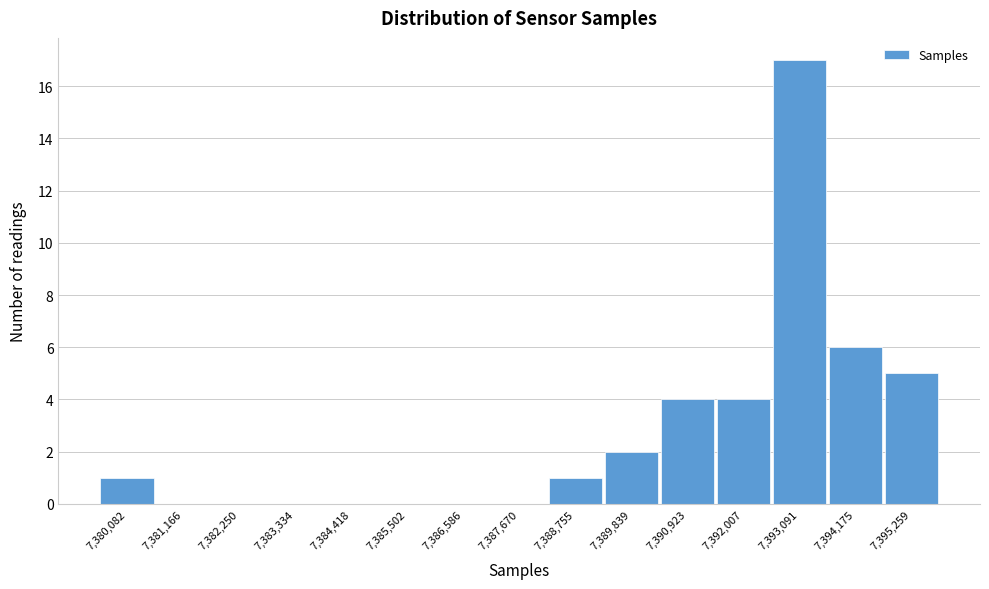

Reading left to right, what are all the values shown in this chart?

7,380,082=1	7,381,166=0	7,382,250=0	7,383,334=0	7,384,418=0	7,385,502=0	7,386,586=0	7,387,670=0	7,388,755=1	7,389,839=2	7,390,923=4	7,392,007=4	7,393,091=17	7,394,175=6	7,395,259=5